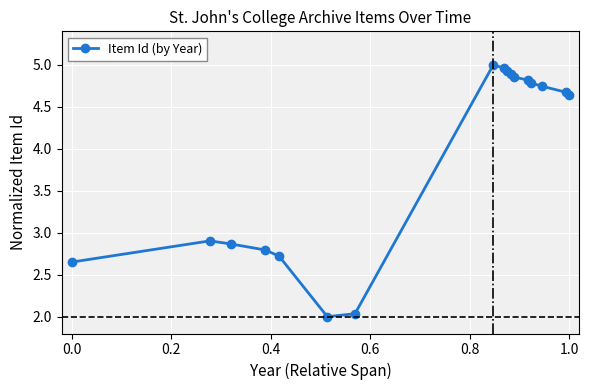

What is the value of the 2nd point from the left?

2.9